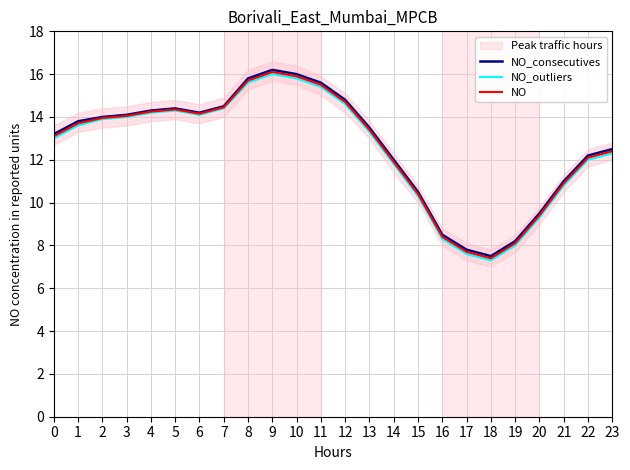

Reading right to left, extract all data points from this chart.

NO_consecutives: 23=12.5	22=12.2	21=11.0	20=9.5	19=8.2	18=7.5	17=7.8	16=8.5	15=10.5	14=12.0	13=13.5	12=14.8	11=15.6	10=16.0	9=16.2	8=15.8	7=14.5	6=14.2	5=14.4	4=14.3	3=14.1	2=14.0	1=13.8	0=13.2
NO_outliers: 23=12.3	22=12.0	21=10.8	20=9.3	19=8.0	18=7.3	17=7.6	16=8.3	15=10.3	14=11.8	13=13.3	12=14.6	11=15.4	10=15.8	9=16.0	8=15.6	7=14.4	6=14.1	5=14.3	4=14.2	3=14.0	2=13.9	1=13.6	0=13.0
NO: 23=12.4	22=12.1	21=10.9	20=9.4	19=8.1	18=7.4	17=7.7	16=8.4	15=10.4	14=11.9	13=13.4	12=14.7	11=15.5	10=15.9	9=16.1	8=15.7	7=14.4	6=14.2	5=14.3	4=14.2	3=14.1	2=13.9	1=13.7	0=13.1